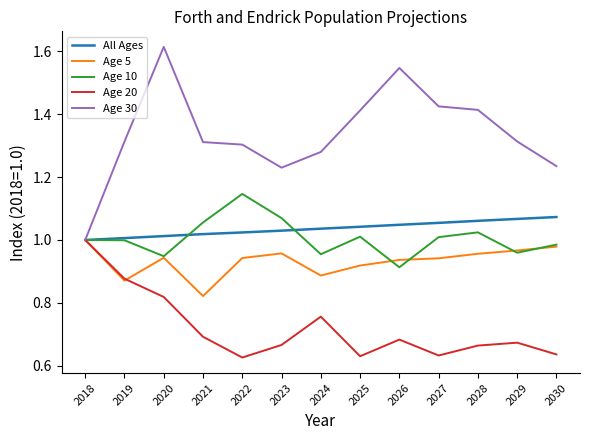

The value of Age 30 at 2024 is 1.3. True or false?

True